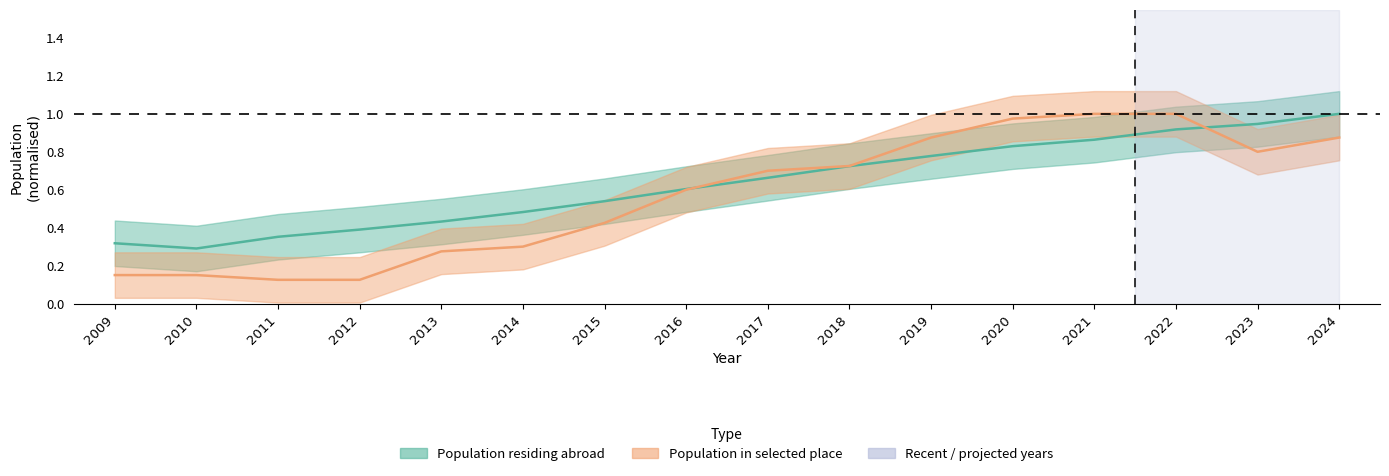

At how many categories does at least one series exceed 0?

16